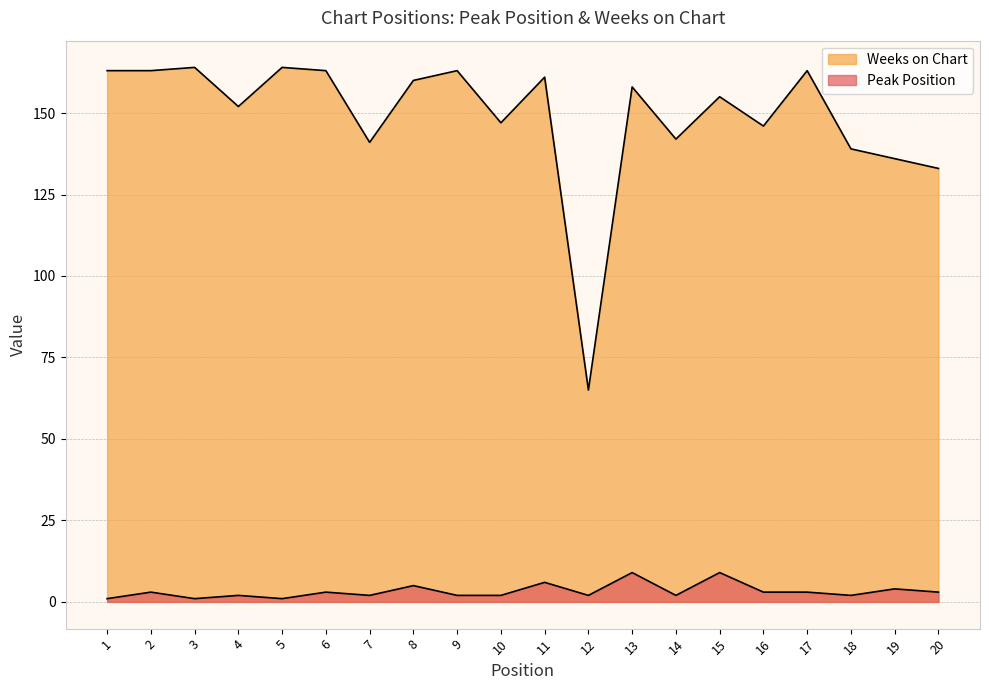

Count the number of categories in the chart.

20